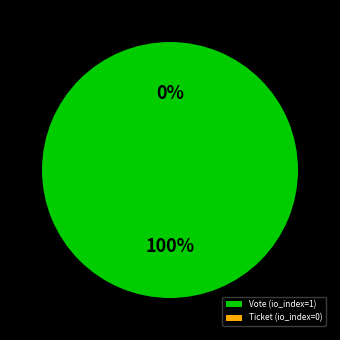

Rank the categories by value from lowest to highest.

Ticket (io_index=0), Vote (io_index=1)